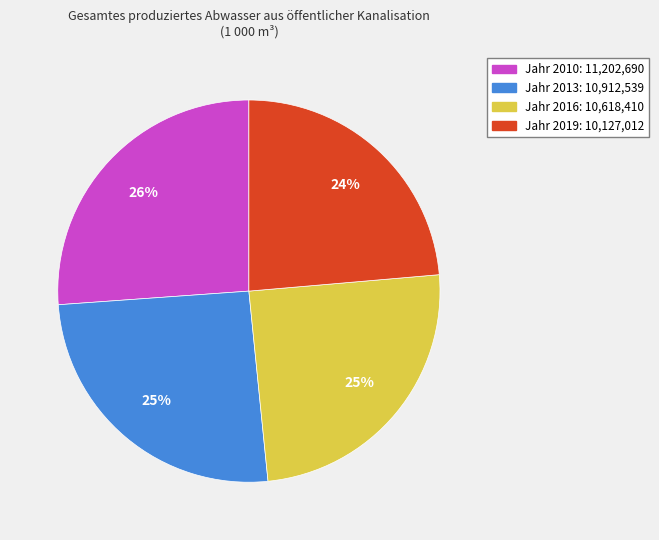

Combined, do Jahr 2016: 10,618,410 and Jahr 2010: 11,202,690 account for over 50%?

Yes